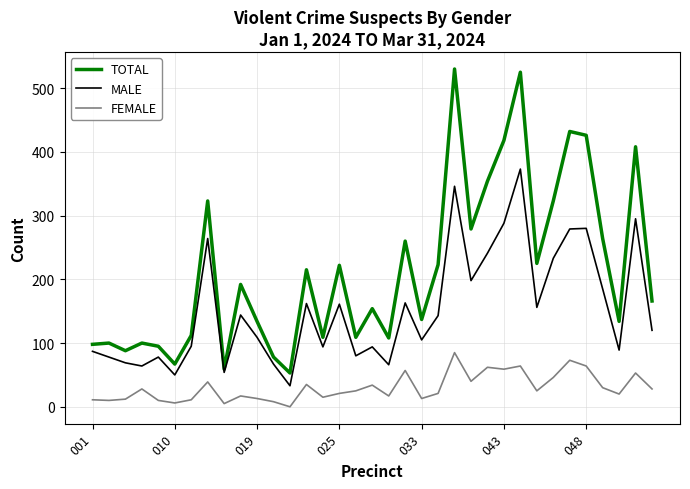

Is this an area chart (filled region under the line)?

No